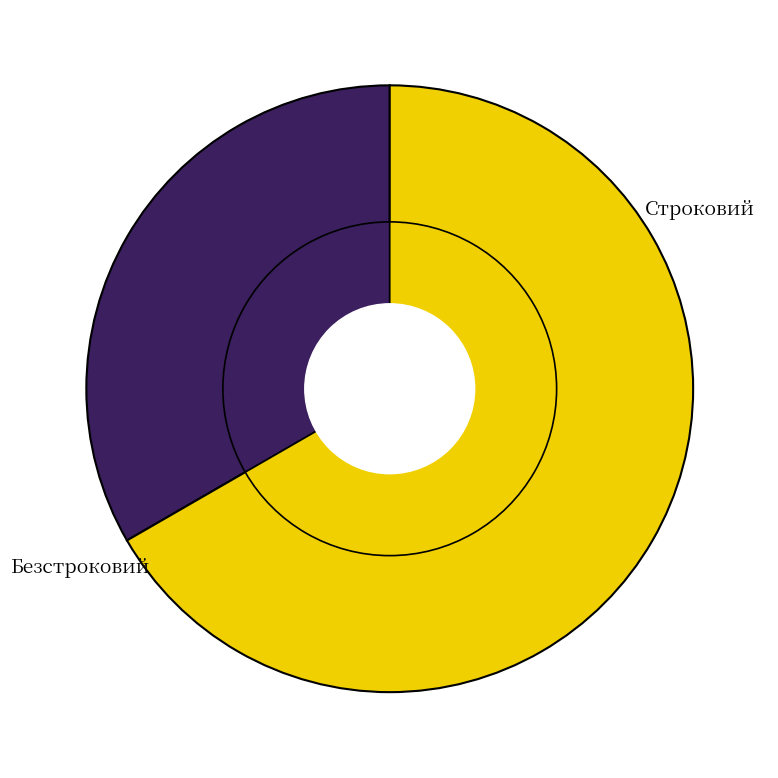

How many slices are in this pie chart?

2